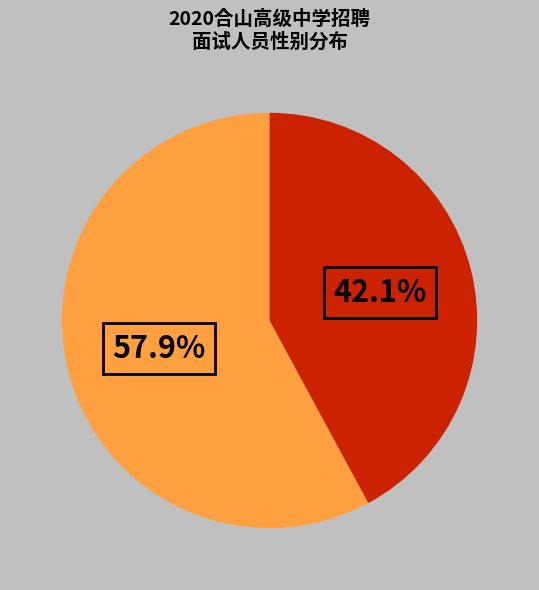

Is there any slice that represents more than half of the pie?

Yes